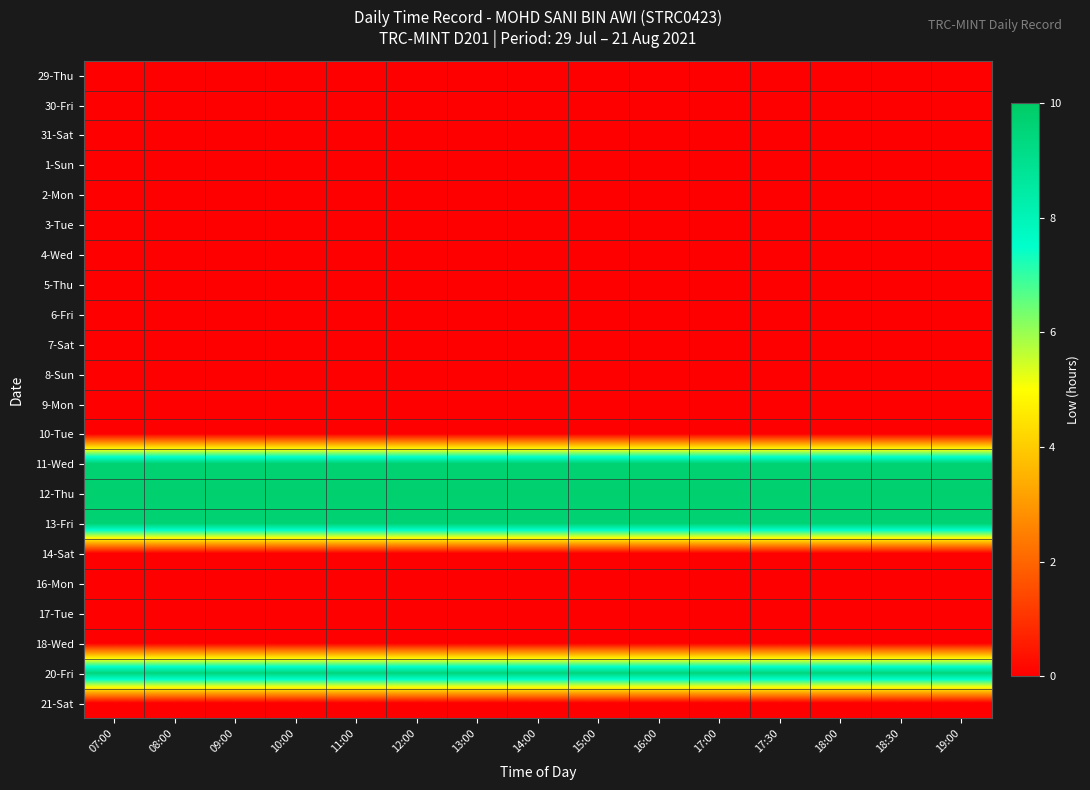

What is the total value across all series at 08:00?

38.6